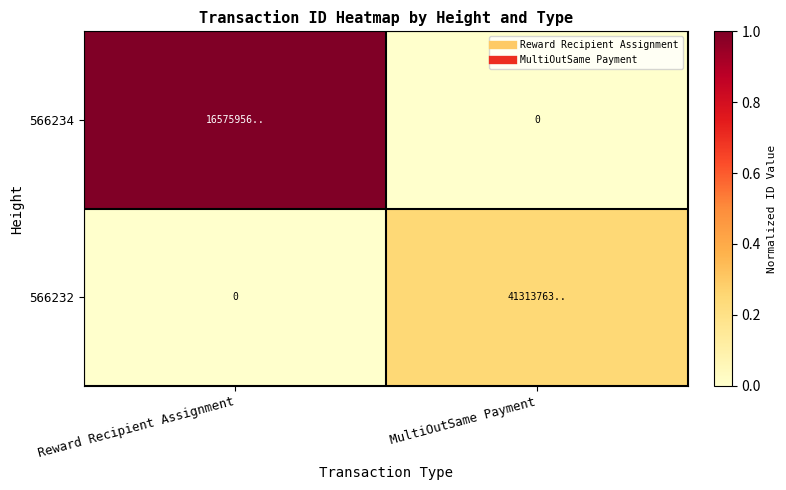

The value of 566232 at Reward Recipient Assignment is -0.2. True or false?

False